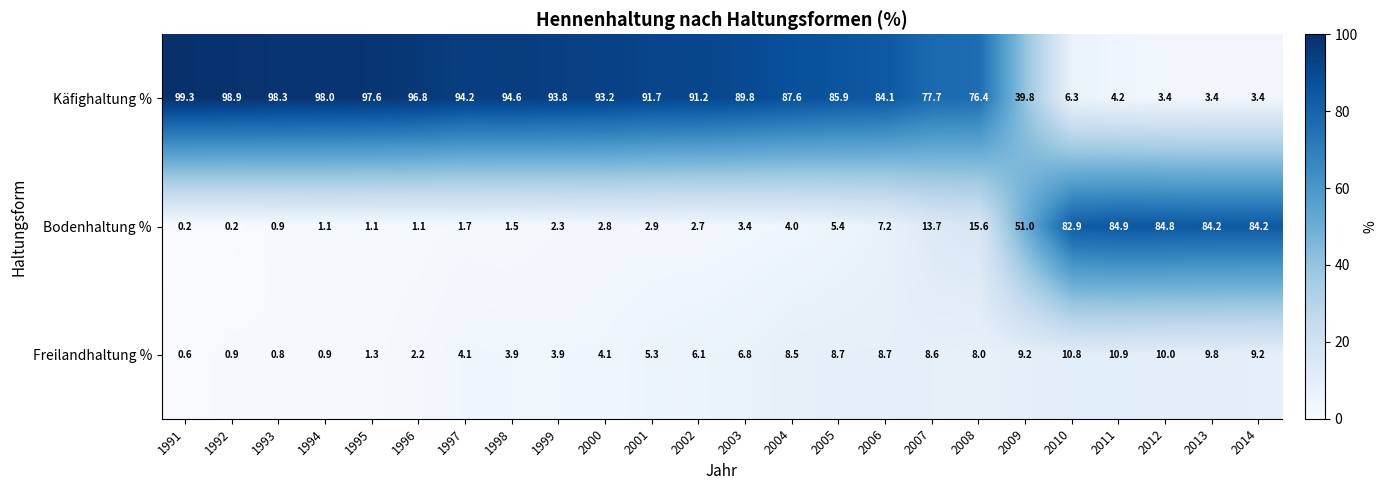

What is the sum of all Bodenhaltung % values?

539.8